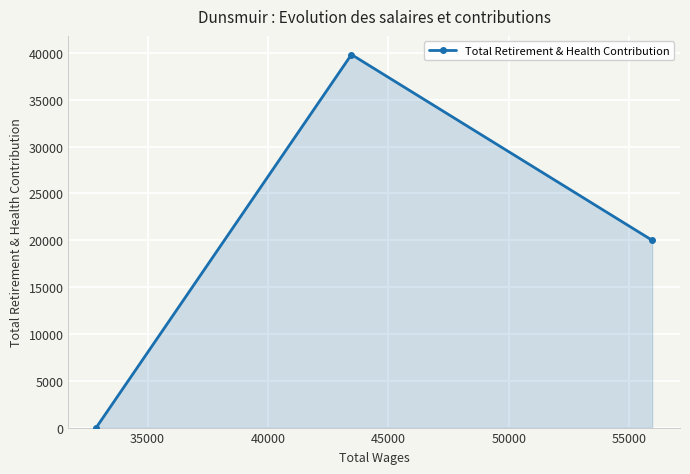

Reading left to right, what are all the values shown in this chart?

0	39840	20001